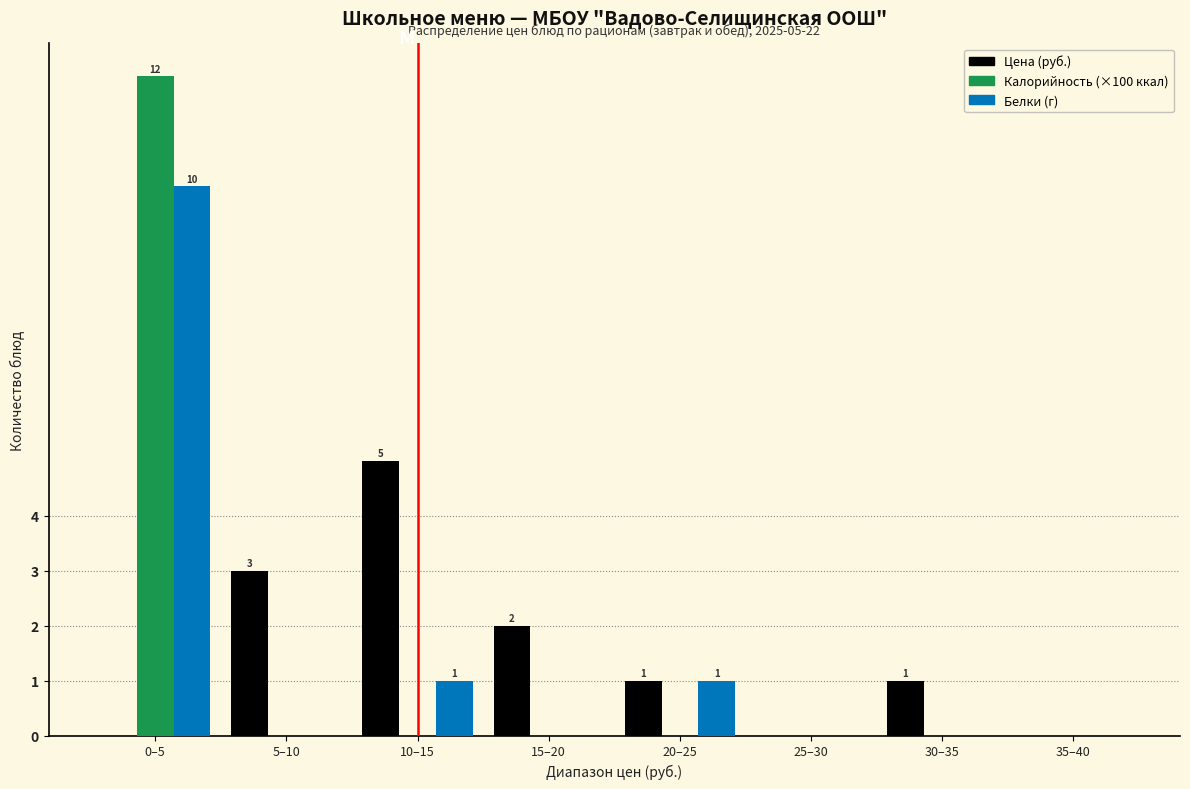

Reading left to right, extract all data points from this chart.

Цена (руб.): 0–5=0	5–10=3	10–15=5	15–20=2	20–25=1	25–30=0	30–35=1	35–40=0
Калорийность (×100 ккал): 0–5=12	5–10=0	10–15=0	15–20=0	20–25=0	25–30=0	30–35=0	35–40=0
Белки (г): 0–5=10	5–10=0	10–15=1	15–20=0	20–25=1	25–30=0	30–35=0	35–40=0